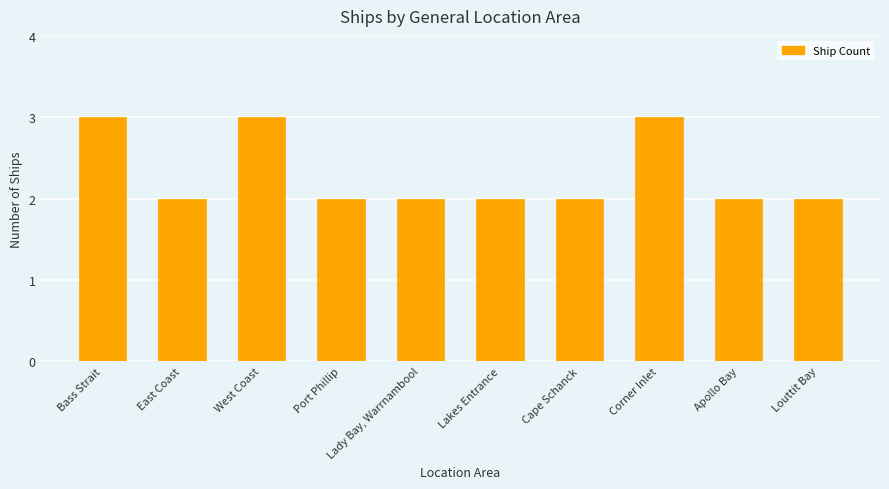

What is the ratio of the value at East Coast to the value at Corner Inlet?

0.7